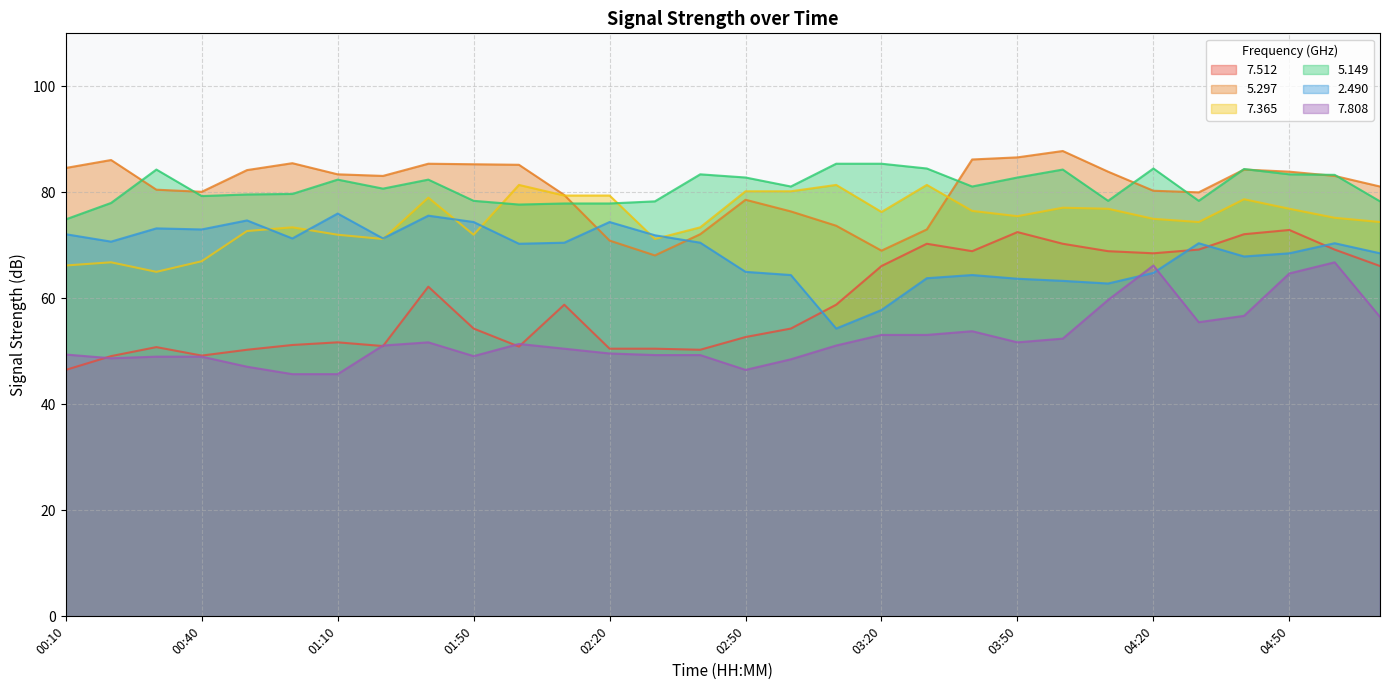

What is the difference between the highest and lowest values at 03:50?

34.9